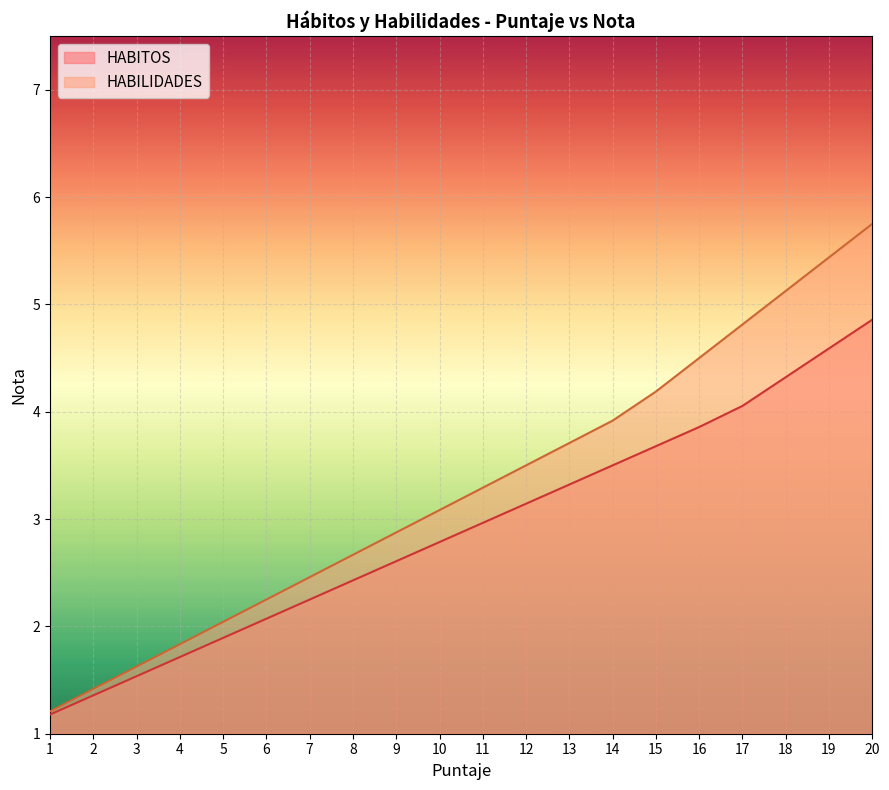

At which category is the sum across all series the highest?

20